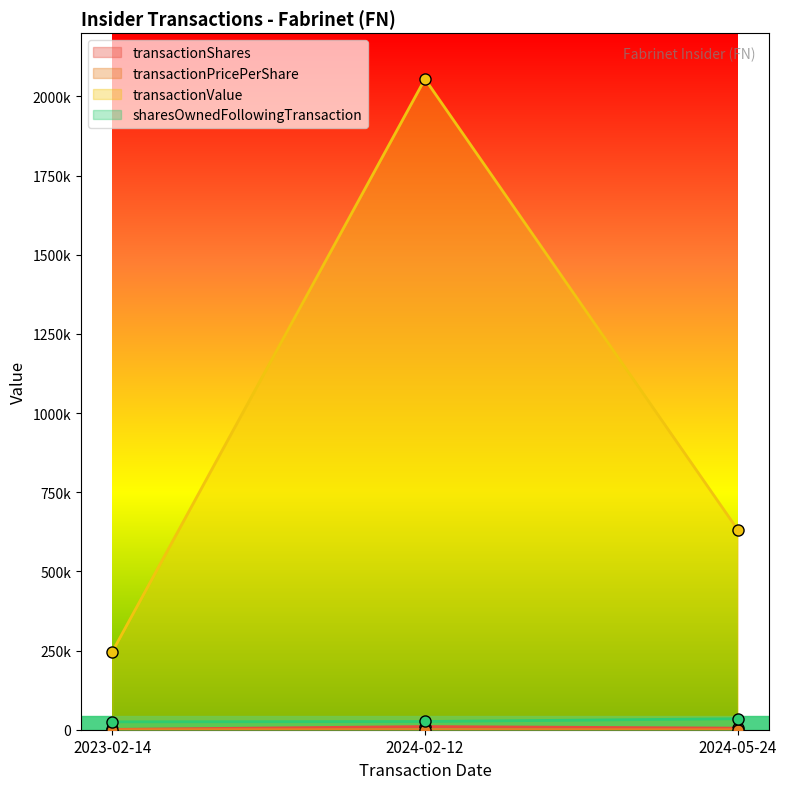

What is the smallest value displayed?

126.3